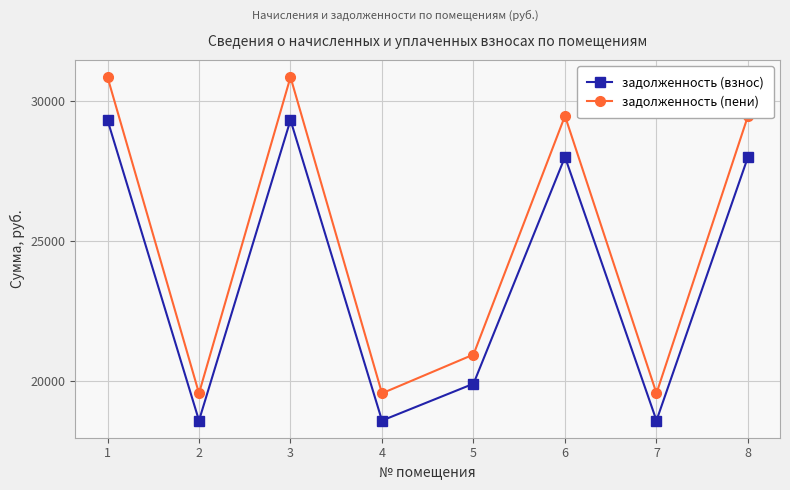

True or false: задолженность (взнос) and задолженность (пени) intersect in this chart.

False